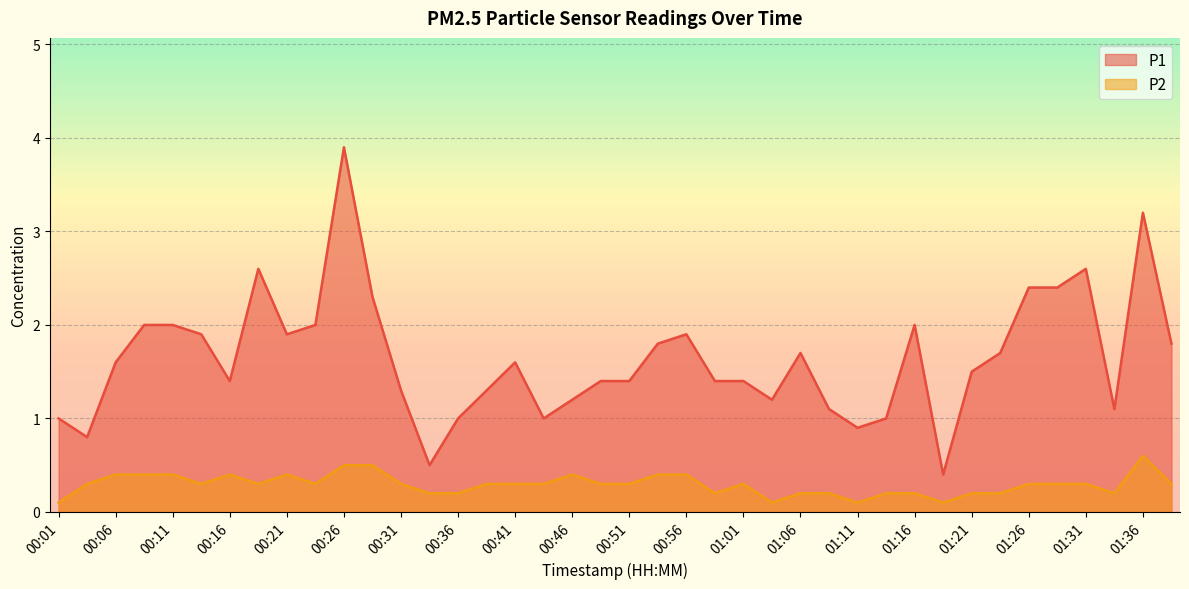

What is the value of the P2 point at the 1st from the left?

0.1